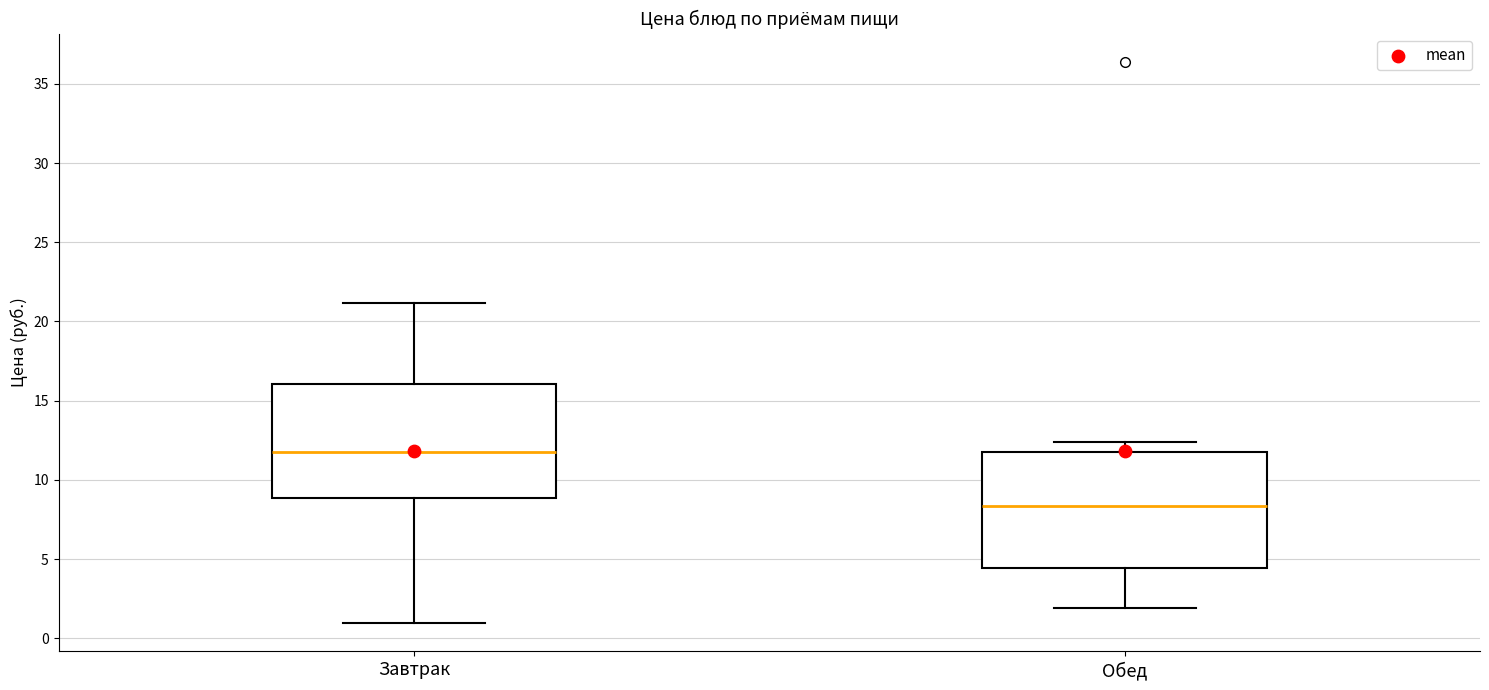

Where does the median line of the box for Обед sit on the y-axis? The values are not printed on the chart, so give them approximately, as read against the axis.

8.5